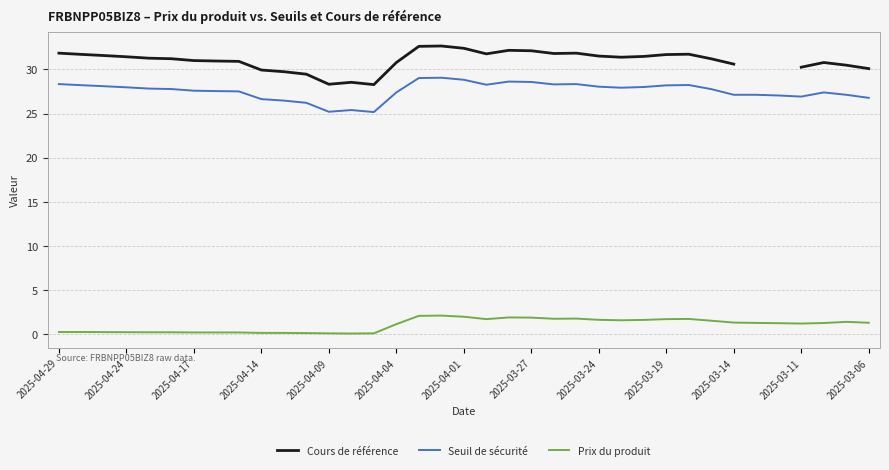

True or false: Seuil de sécurité and Prix du produit cross at least once.

False